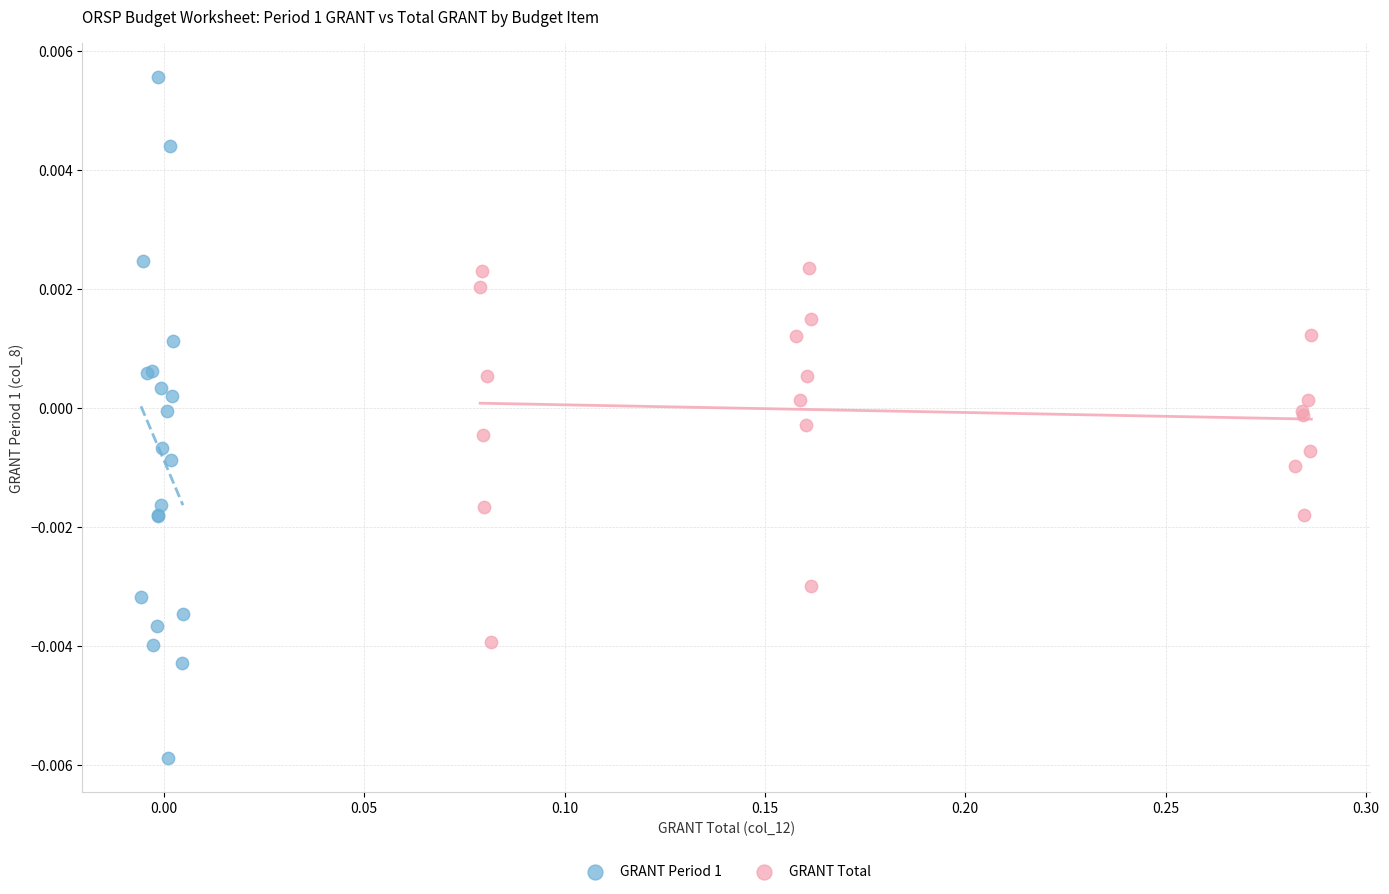

Which series contains the lowest Y value?

GRANT Period 1